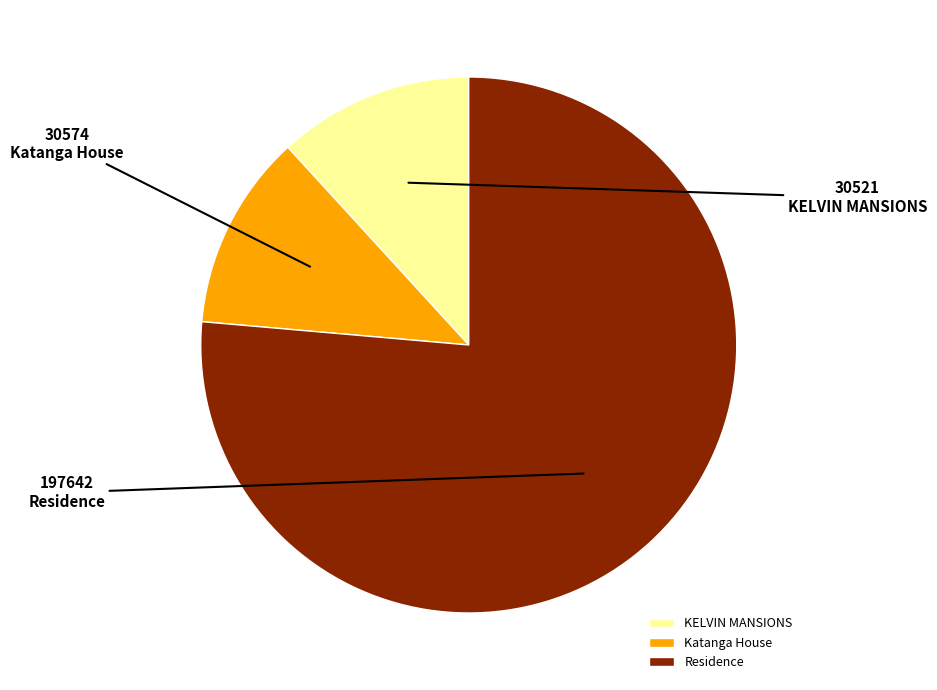

What is the ratio of the value at Residence to the value at KELVIN MANSIONS?

6.5